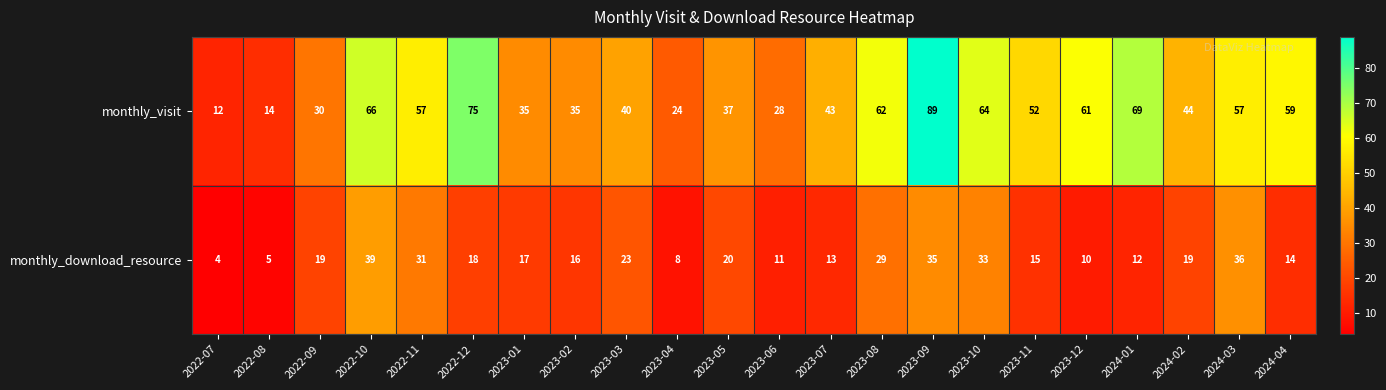

The monthly_visit series shows 12 at 2022-07. True or false?

True